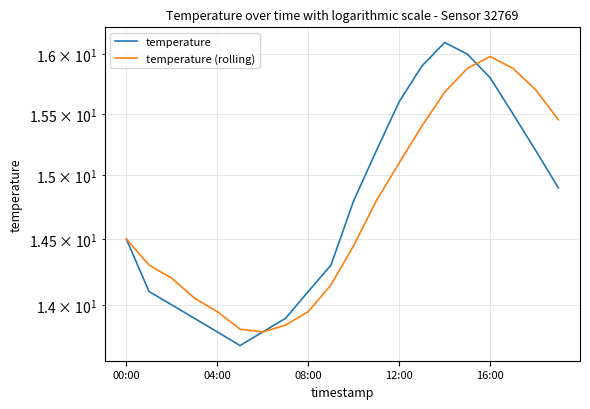

Which series ends up on top after the final intersection of temperature (rolling) and temperature?

temperature (rolling)